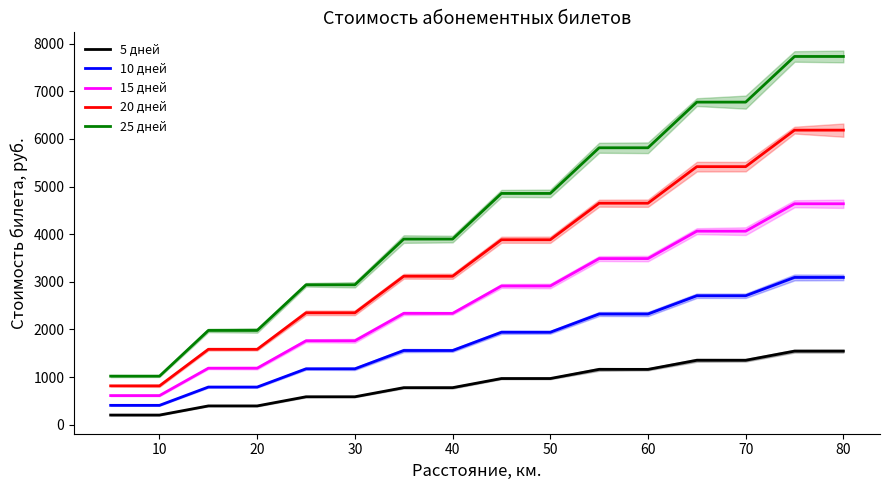

What is the average value of the 5 дней series?

875